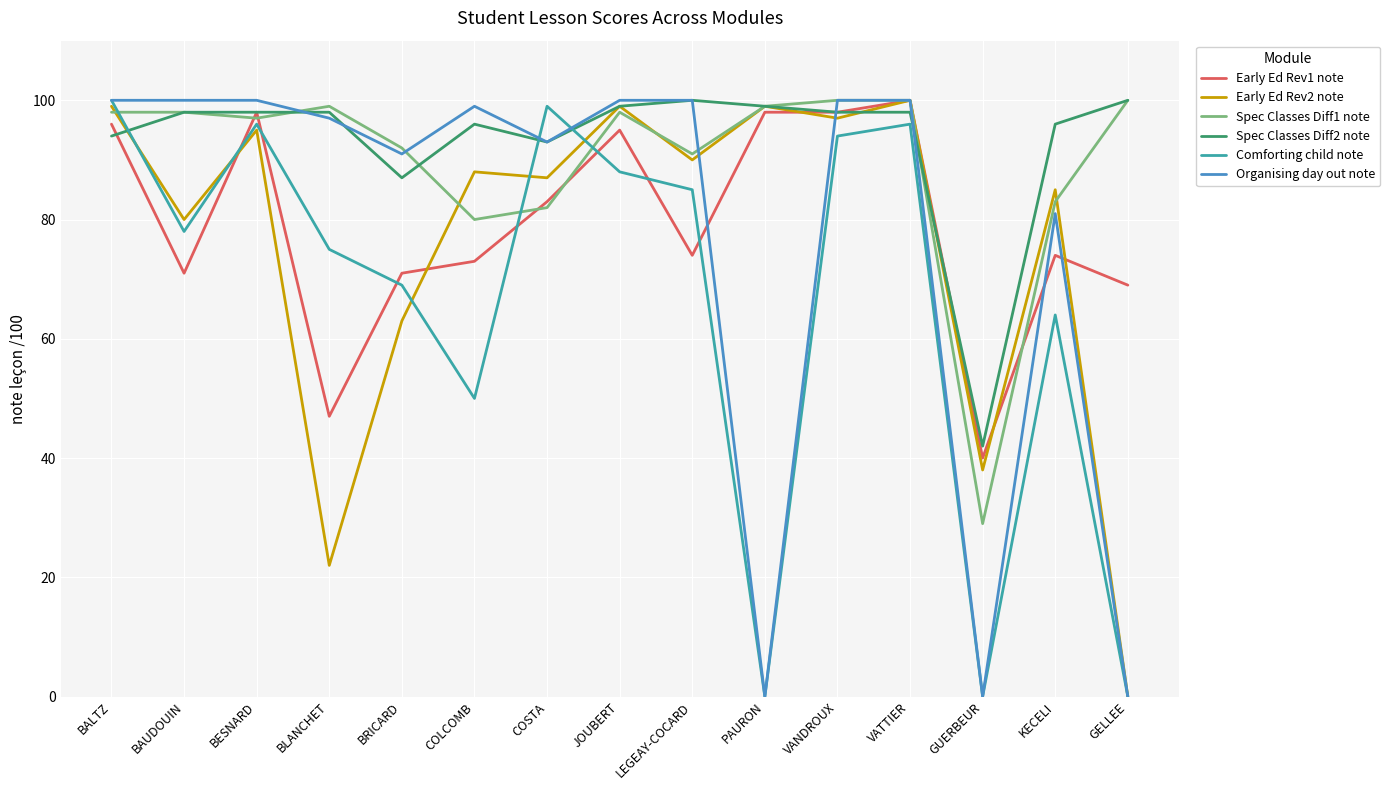

How many lines are shown in the chart?

6